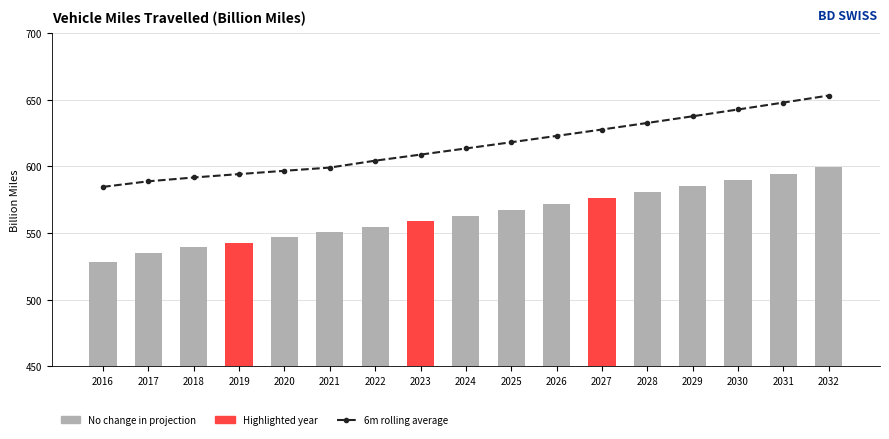

How many bars are there in total?

17